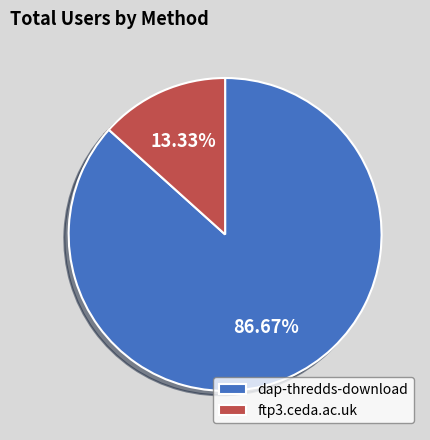

What percentage is the dap-thredds-download slice, to the nearest percent?

87%